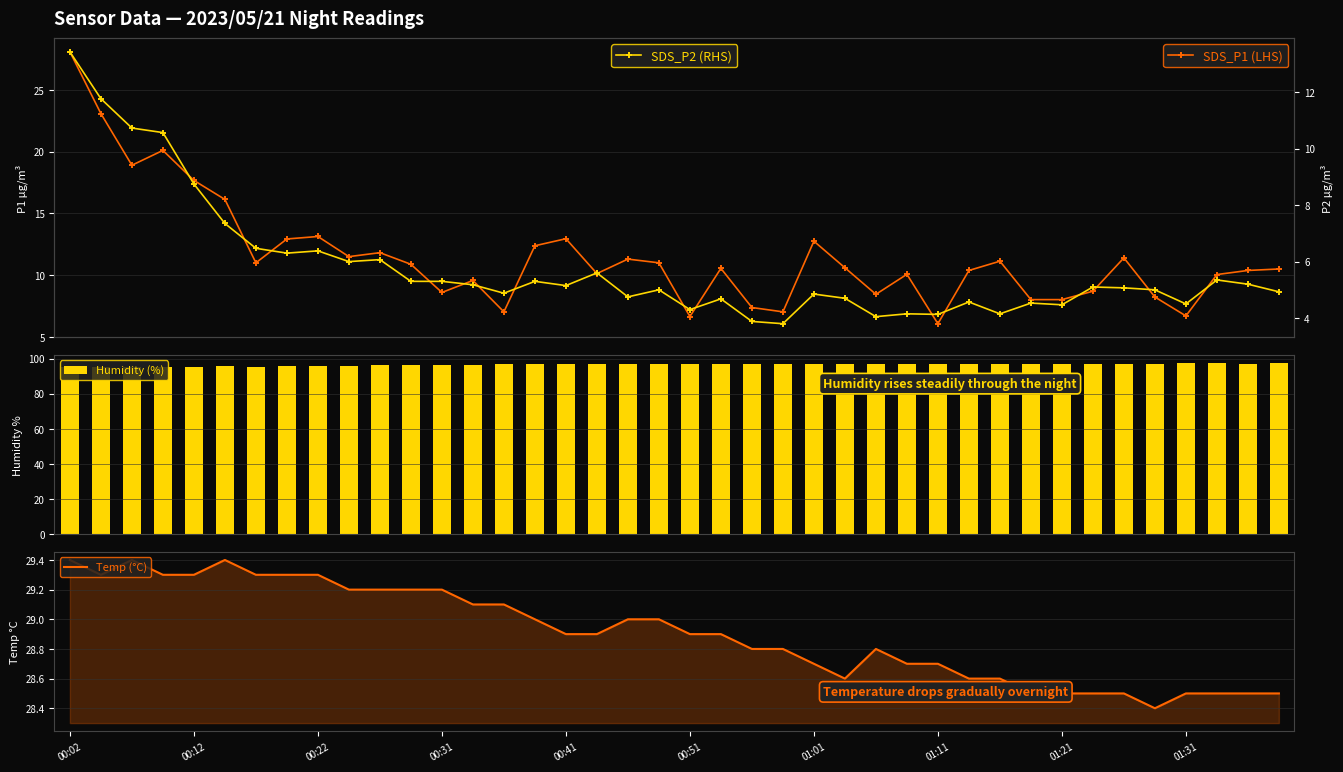

List the series in order of their peak value, lowest first.

SDS_P2 (RHS), SDS_P1 (LHS), Temp (°C), Humidity (%)